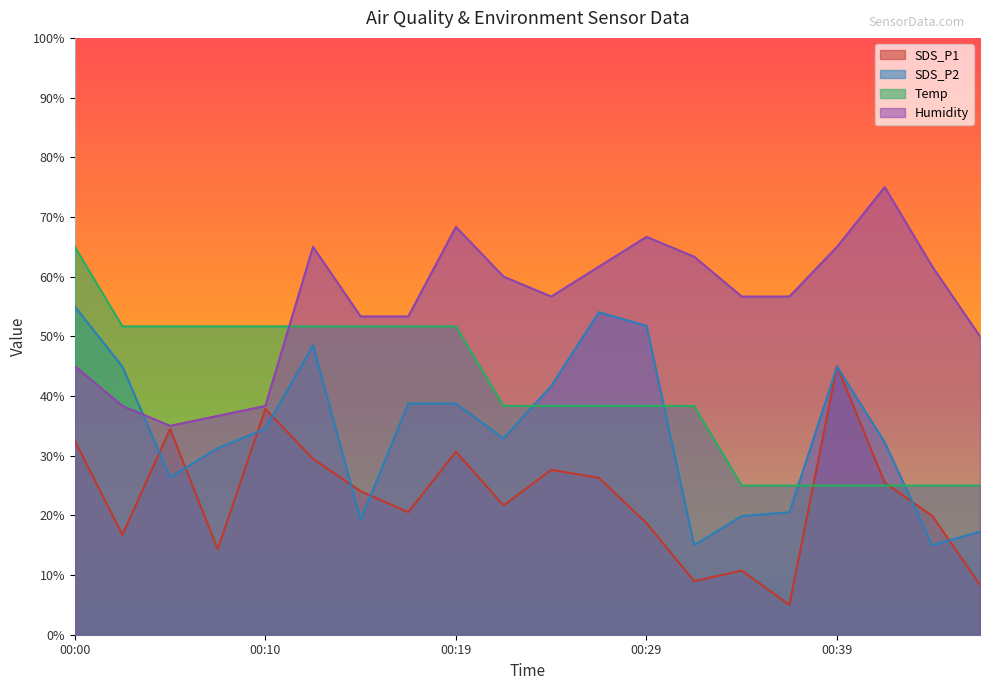

True or false: Humidity and Temp intersect in this chart.

True